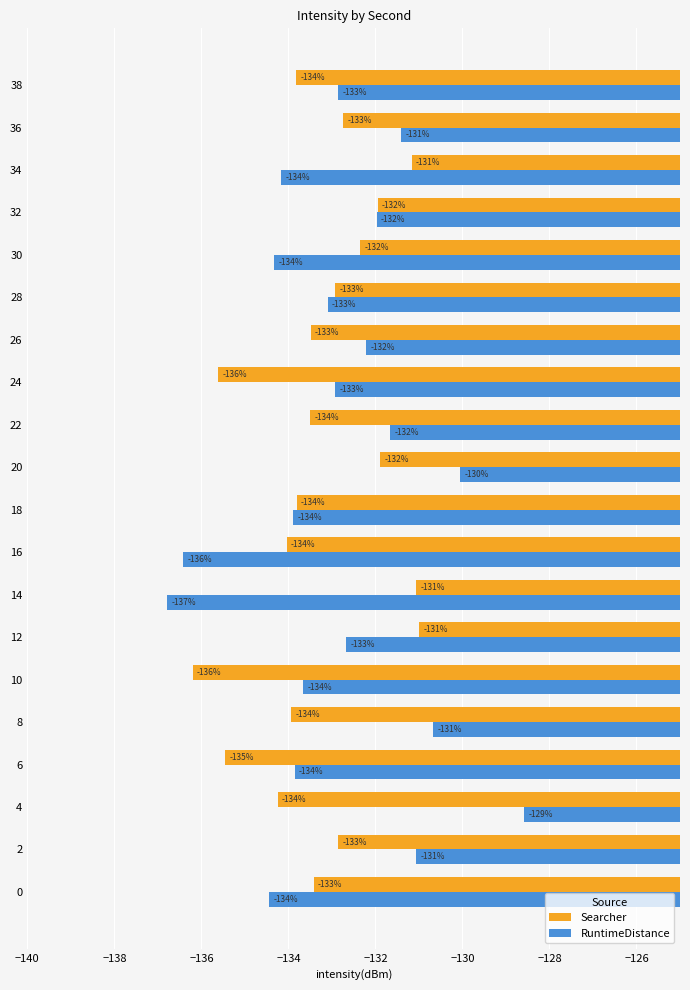

List the series in order of their overall mean, highest first.

RuntimeDistance, Searcher